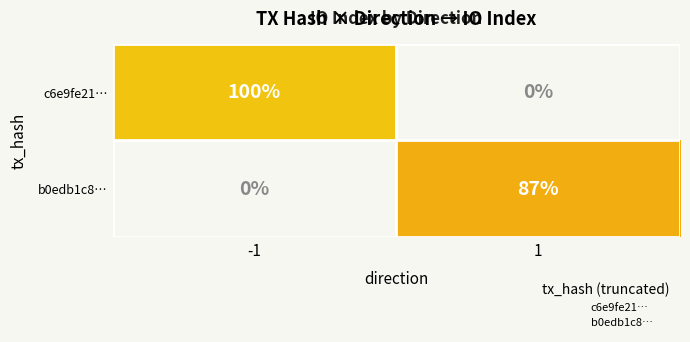

What is the highest value of the b0edb1c8… series?

87